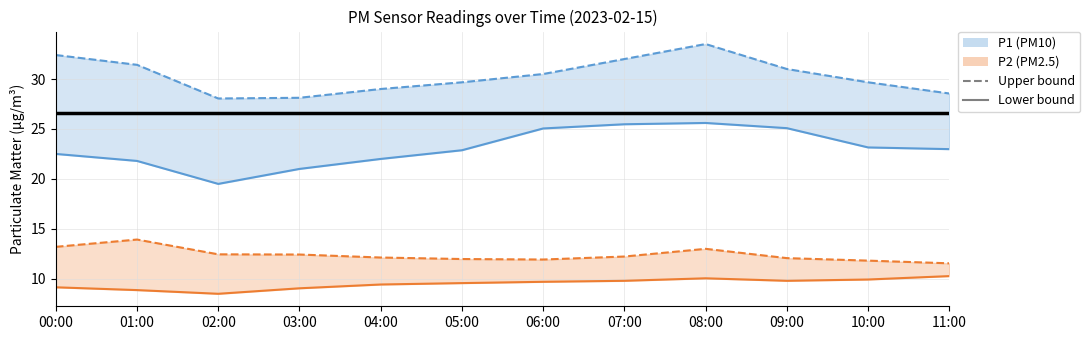

Is it true that P2 upper equals 13.9 at 01:00?

True